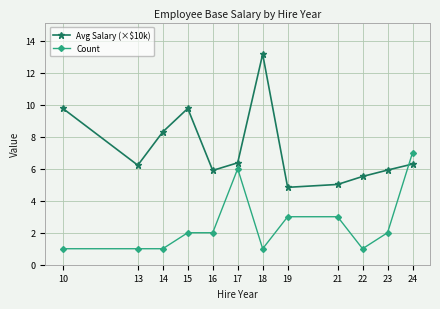

What is the smallest value displayed?

1.0